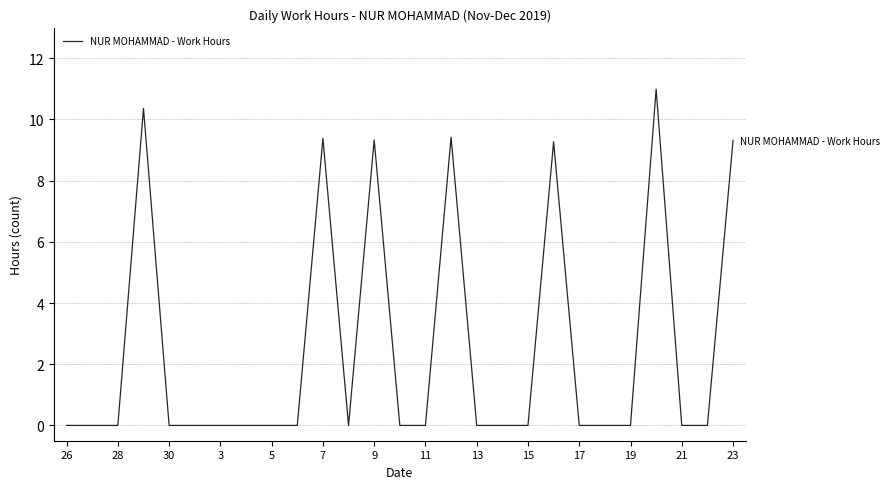

What is the greatest value displayed?

11.0